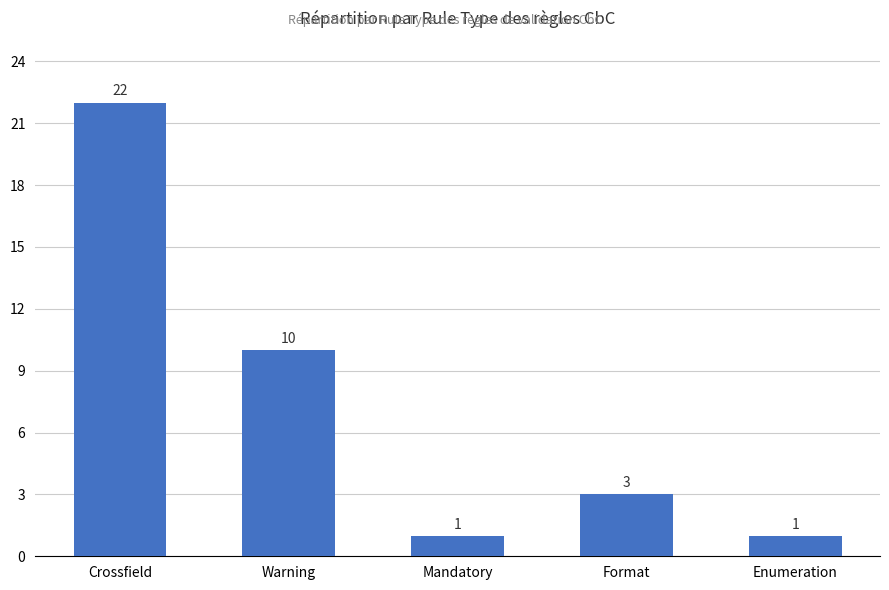

Does the chart contain any negative values?

No